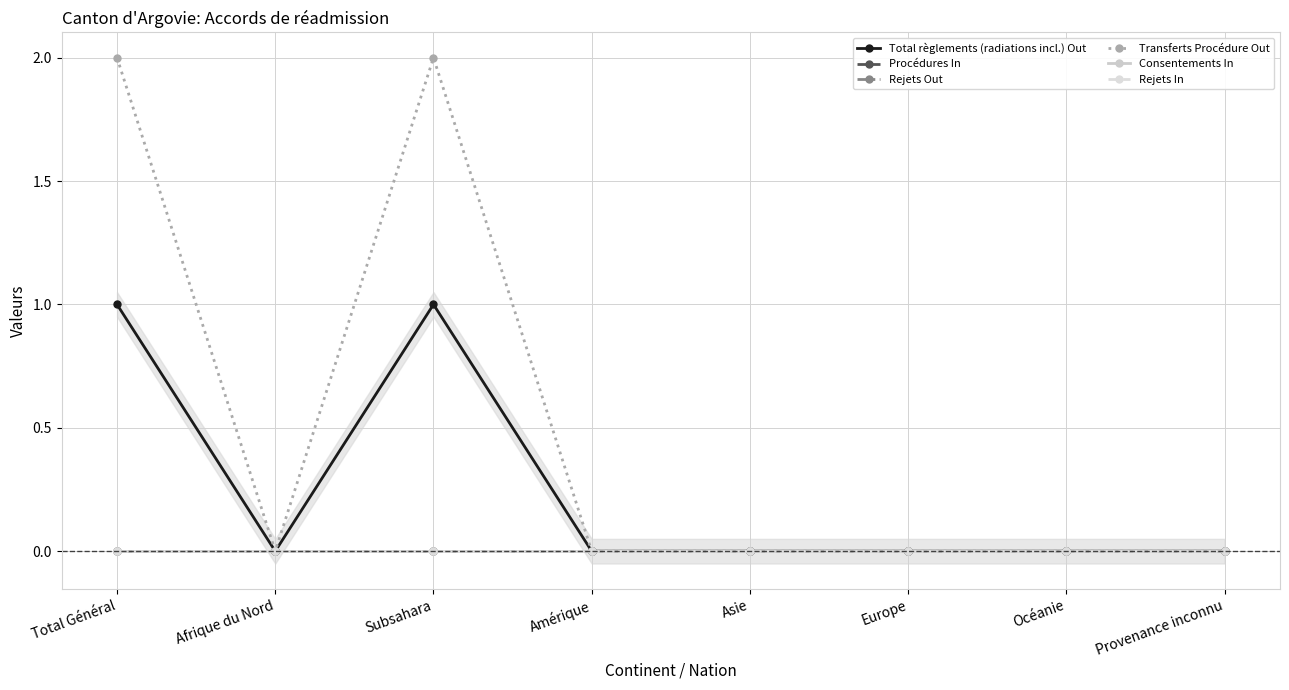

Reading right to left, extract all data points from this chart.

Total règlements (radiations incl.) Out: Provenance inconnu=0	Océanie=0	Europe=0	Asie=0	Amérique=0	Subsahara=1	Afrique du Nord=0	Total Général=1
Procédures In: Provenance inconnu=0	Océanie=0	Europe=0	Asie=0	Amérique=0	Subsahara=0	Afrique du Nord=0	Total Général=0
Rejets Out: Provenance inconnu=0	Océanie=0	Europe=0	Asie=0	Amérique=0	Subsahara=0	Afrique du Nord=0	Total Général=0
Transferts Procédure Out: Provenance inconnu=0	Océanie=0	Europe=0	Asie=0	Amérique=0	Subsahara=2	Afrique du Nord=0	Total Général=2
Consentements In: Provenance inconnu=0	Océanie=0	Europe=0	Asie=0	Amérique=0	Subsahara=0	Afrique du Nord=0	Total Général=0
Rejets In: Provenance inconnu=0	Océanie=0	Europe=0	Asie=0	Amérique=0	Subsahara=0	Afrique du Nord=0	Total Général=0